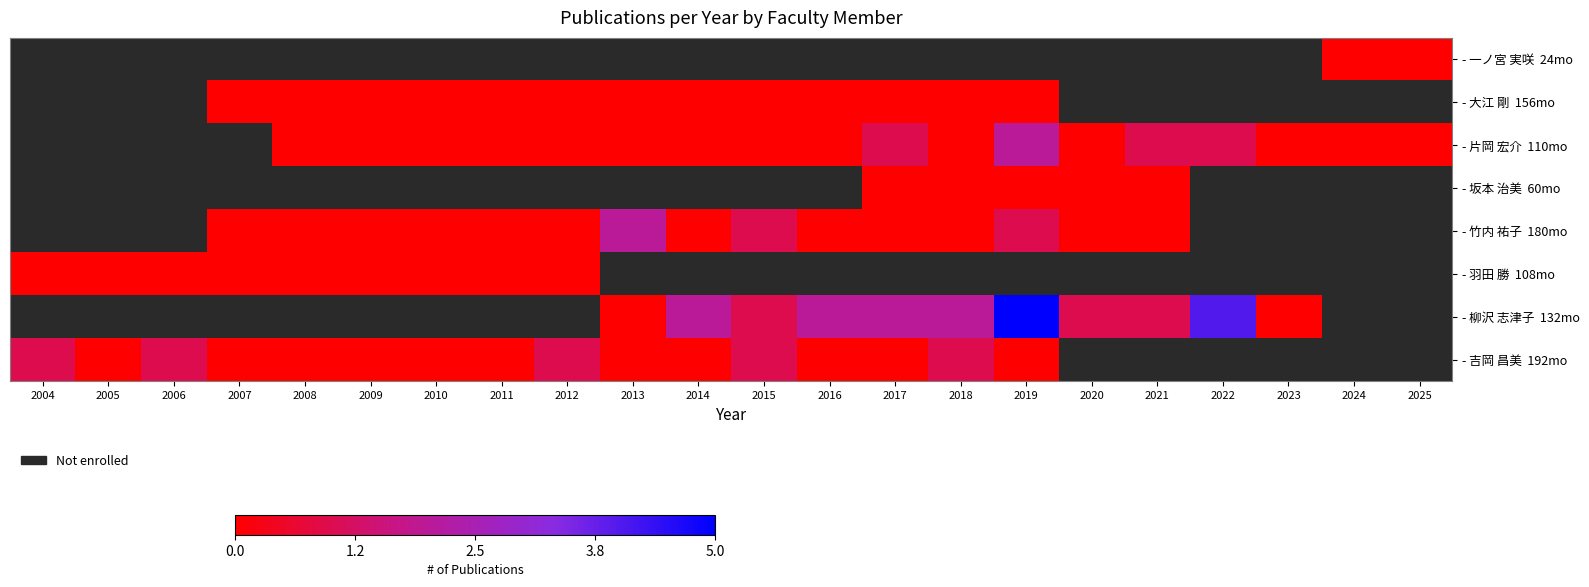

The value of - 柳沢 志津子 132mo at 2016 is 3.6. True or false?

False